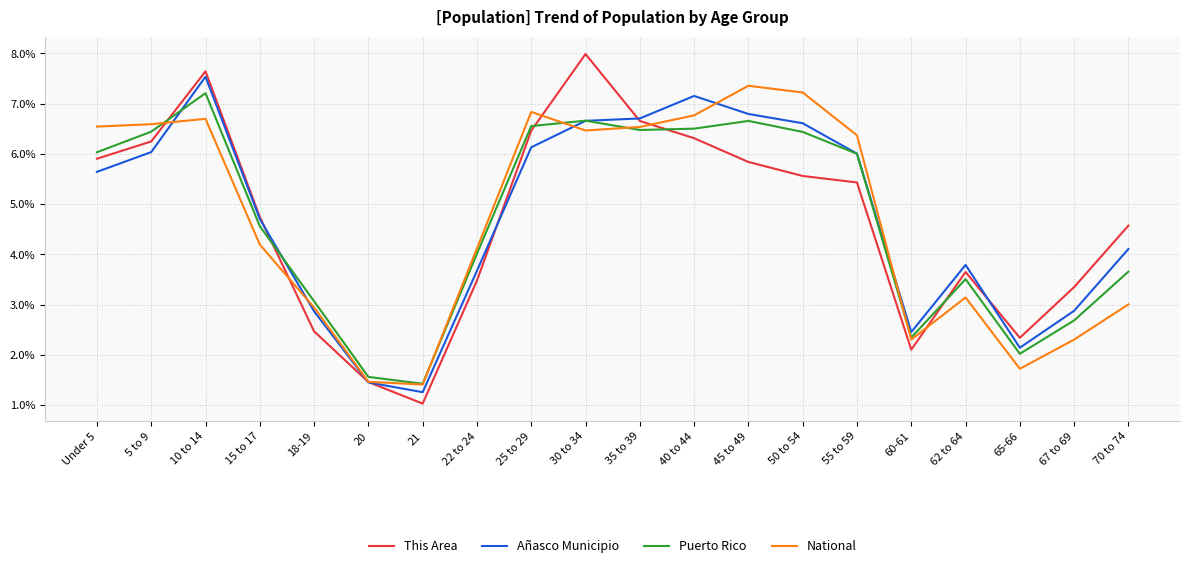

How many interior local valleys does the Puerto Rico series have?

4